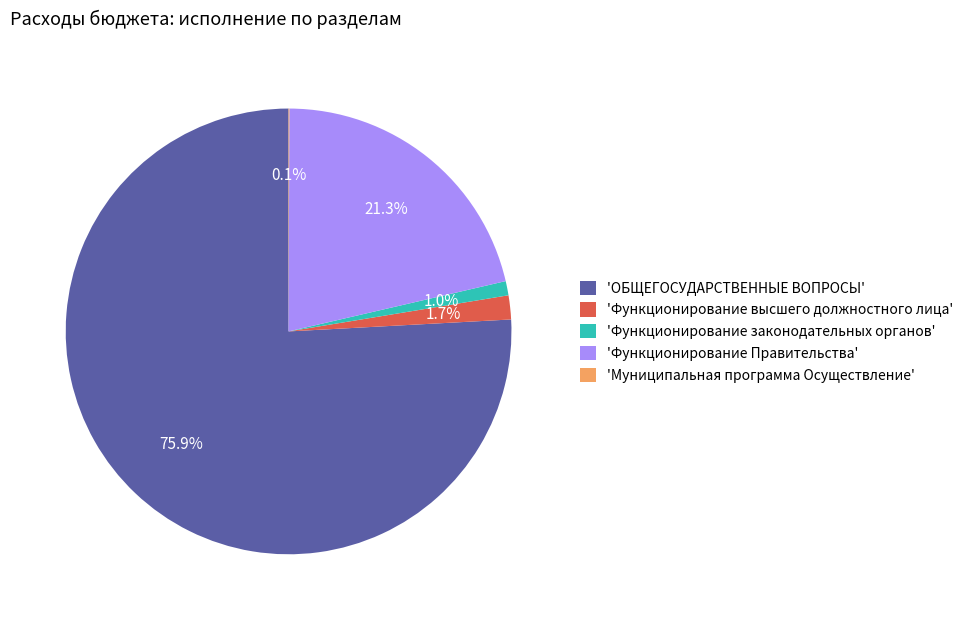

Which category has the biggest portion of the pie?

'ОБЩЕГОСУДАРСТВЕННЫЕ ВОПРОСЫ'